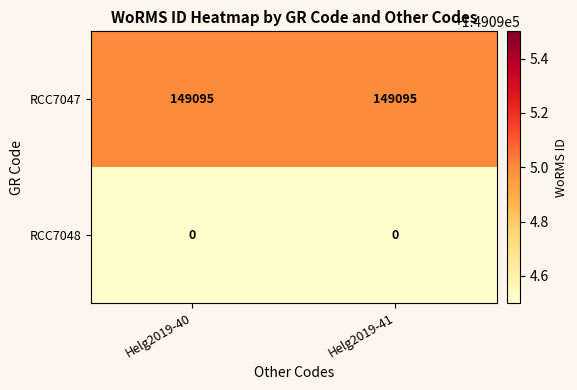

Reading left to right, what are all the values shown in this chart?

RCC7047: 149095	149095
RCC7048: 0	0